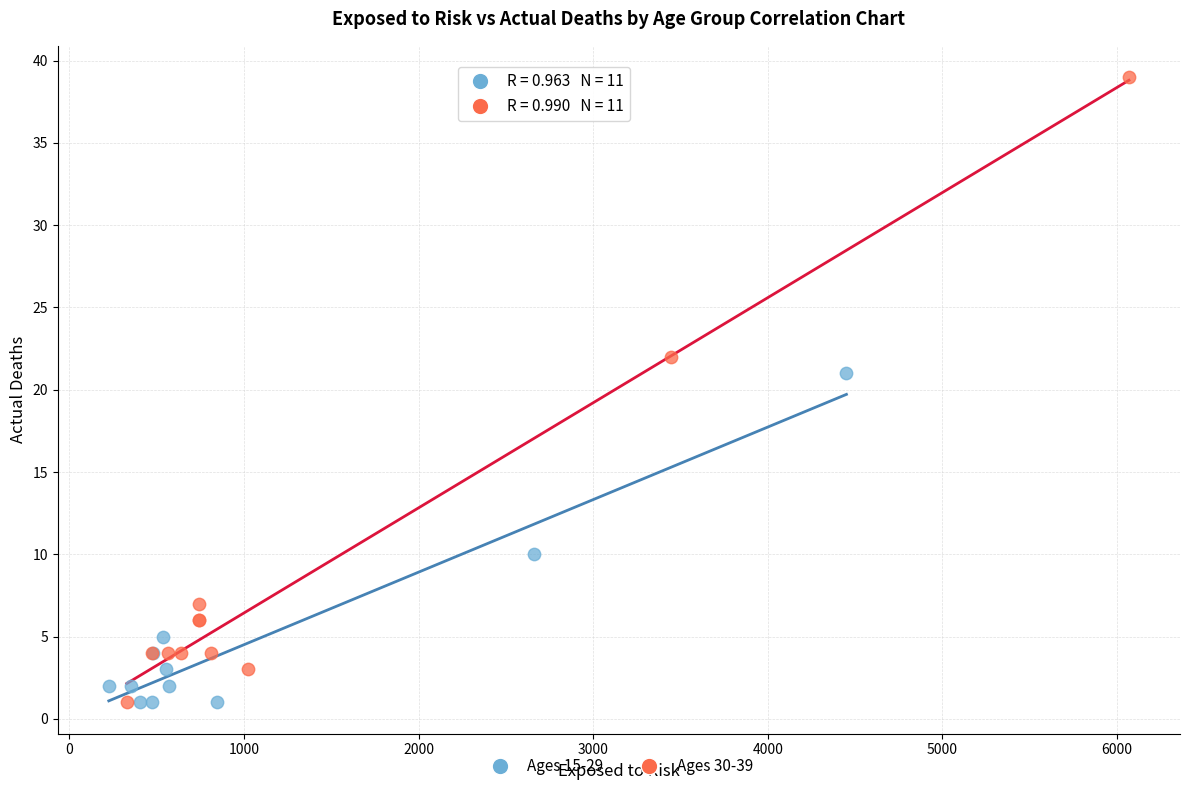

Which series has the largest Y range (max minus min)?

Ages 30-39